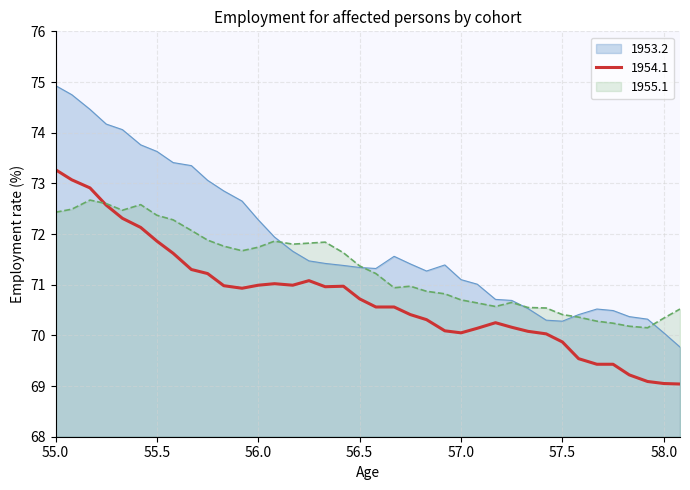

True or false: 1954.1 has more than 2 points higher than both neighbors.

True